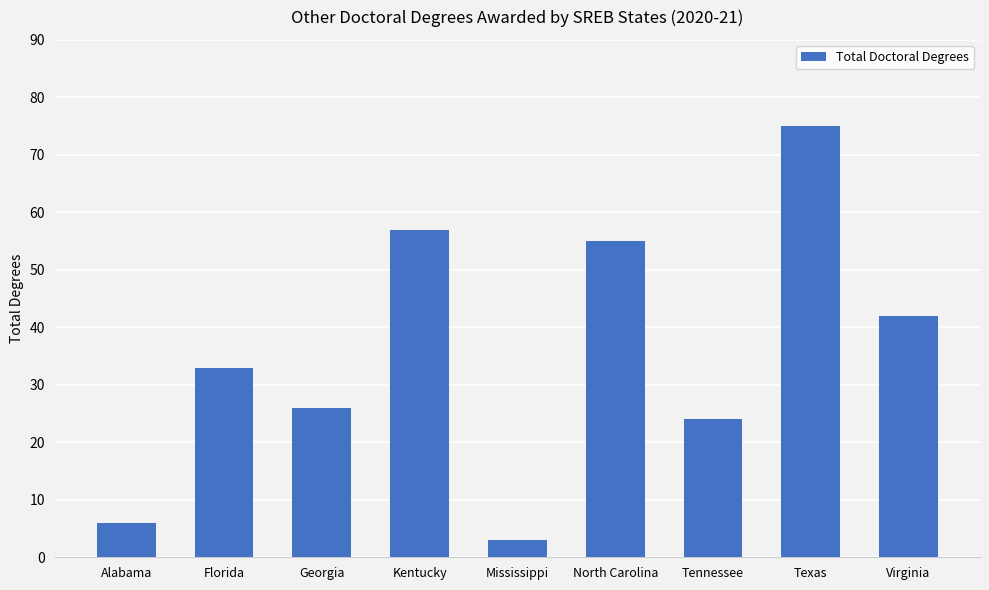

List the labels in order of value, smallest first.

Mississippi, Alabama, Tennessee, Georgia, Florida, Virginia, North Carolina, Kentucky, Texas